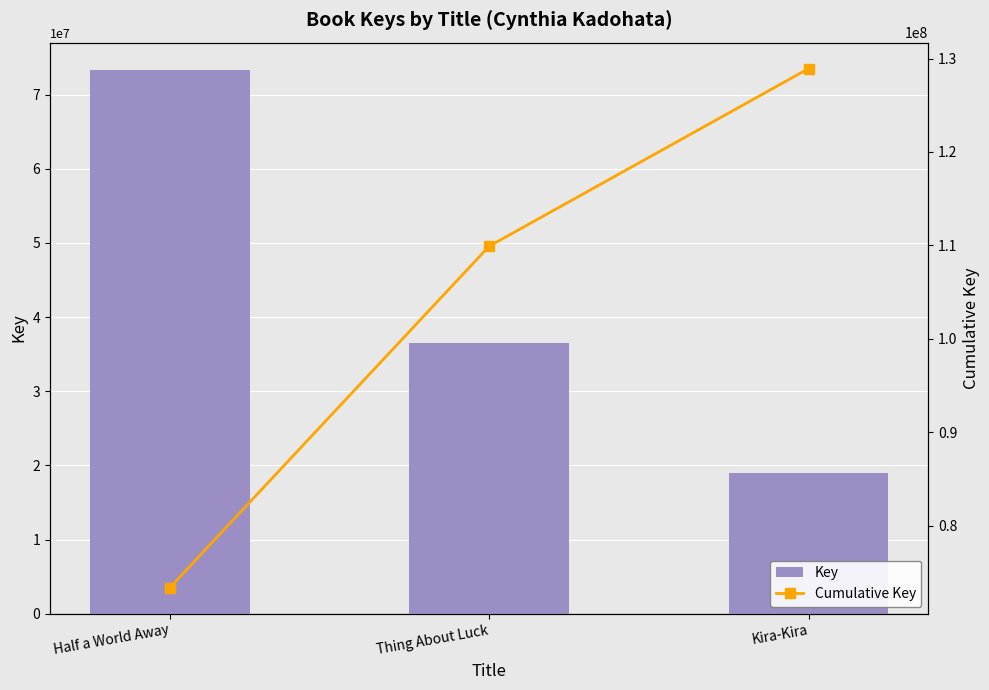

Is it true that Cumulative Key equals 109910186 at Thing About Luck?

True